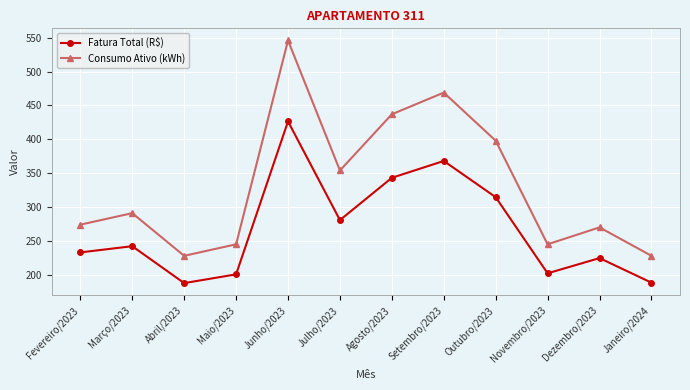

Rank the series at Março/2023 from lowest to highest value.

Fatura Total (R$), Consumo Ativo (kWh)